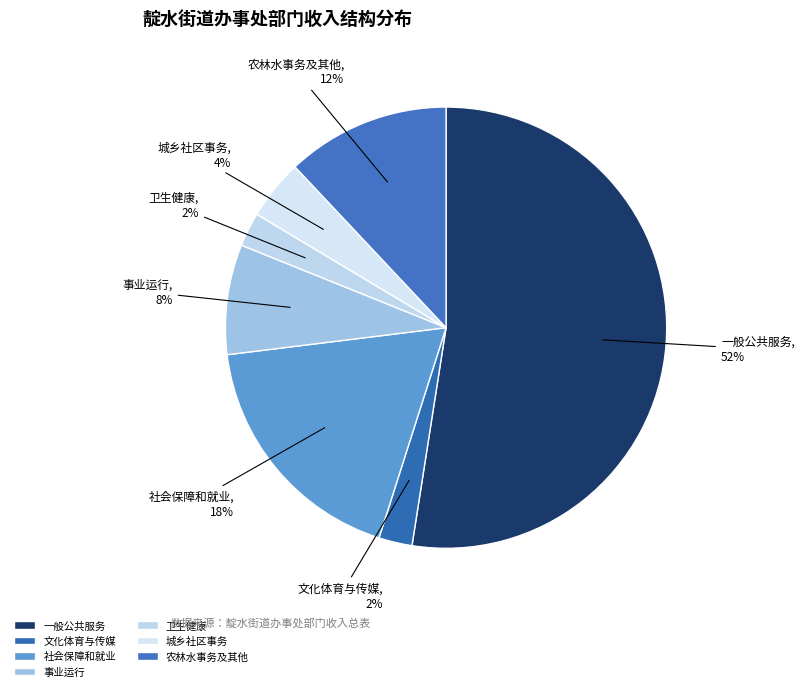

Which category has the biggest portion of the pie?

一般公共服务